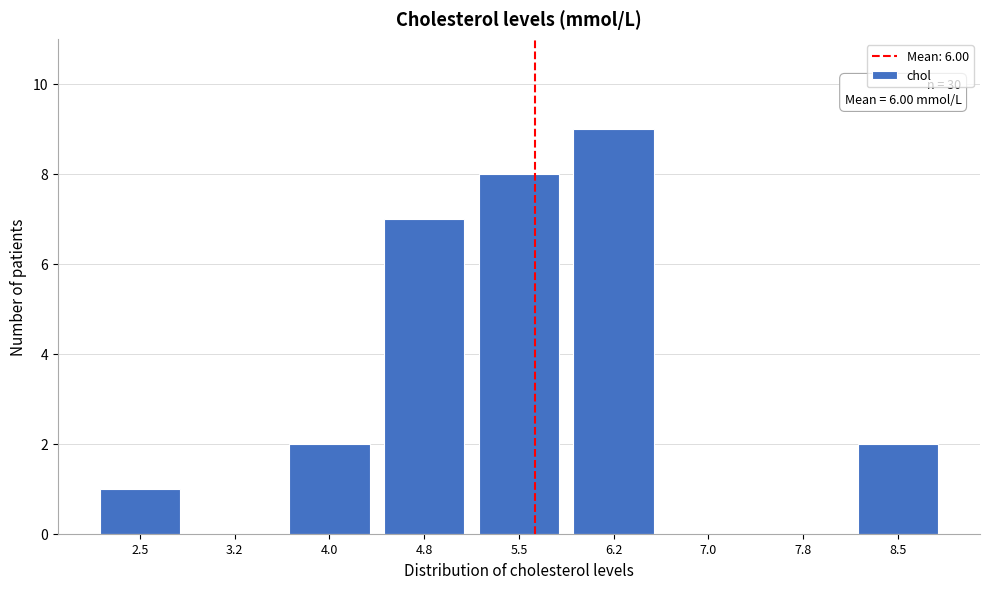

Reading right to left, transcribe all the data shown in this chart.

8.5=2	7.8=0	7.0=0	6.2=9	5.5=8	4.8=7	4.0=2	3.2=0	2.5=1